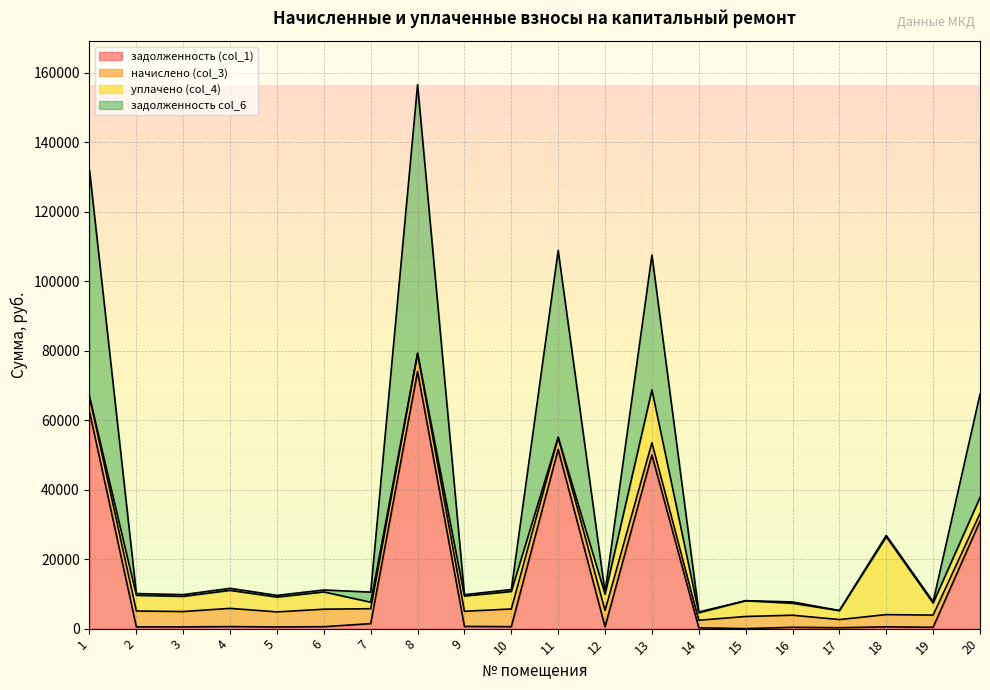

At which category is the sum across all series the highest?

8